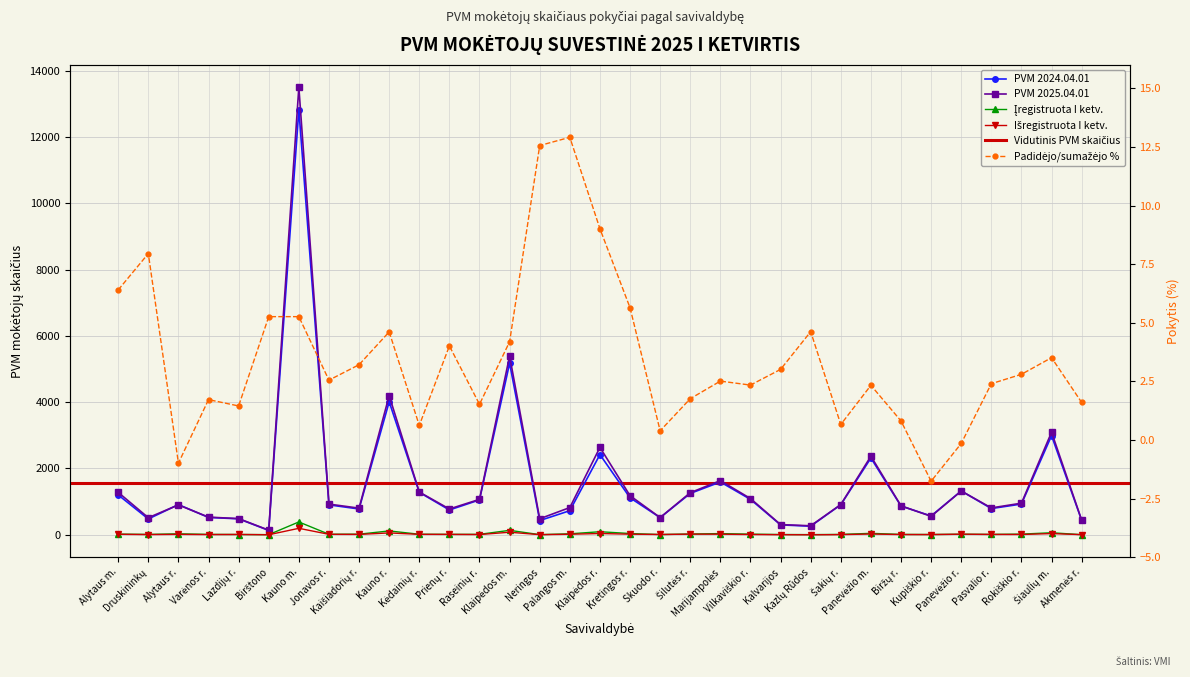

What is the sum of all PVM 2025.04.01 values?

53378.0